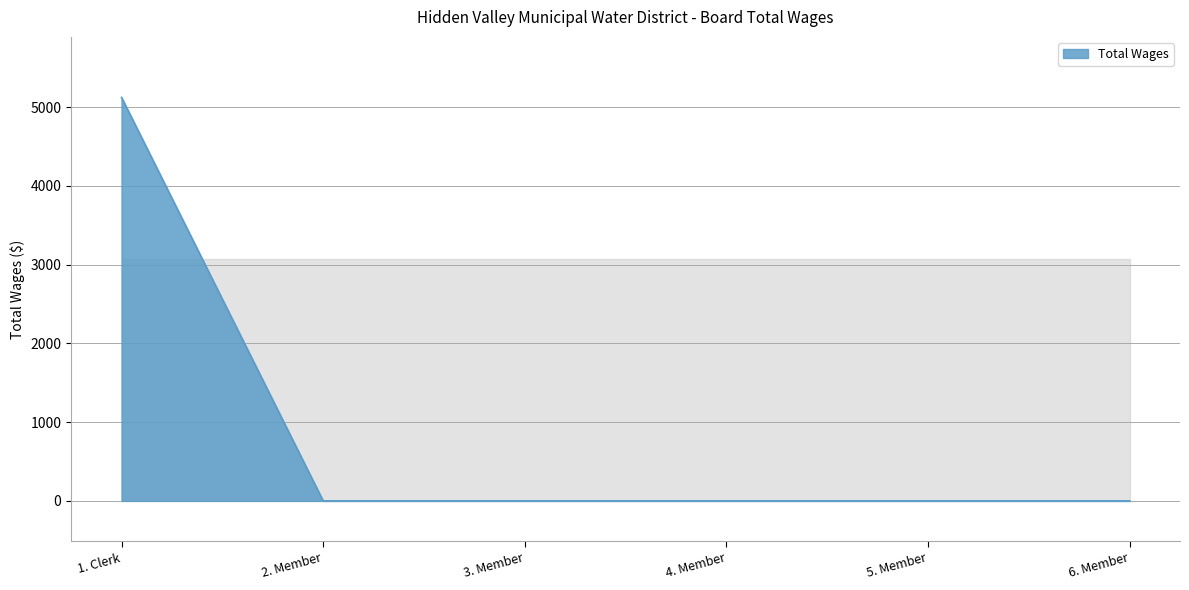

How many lines are shown in the chart?

1